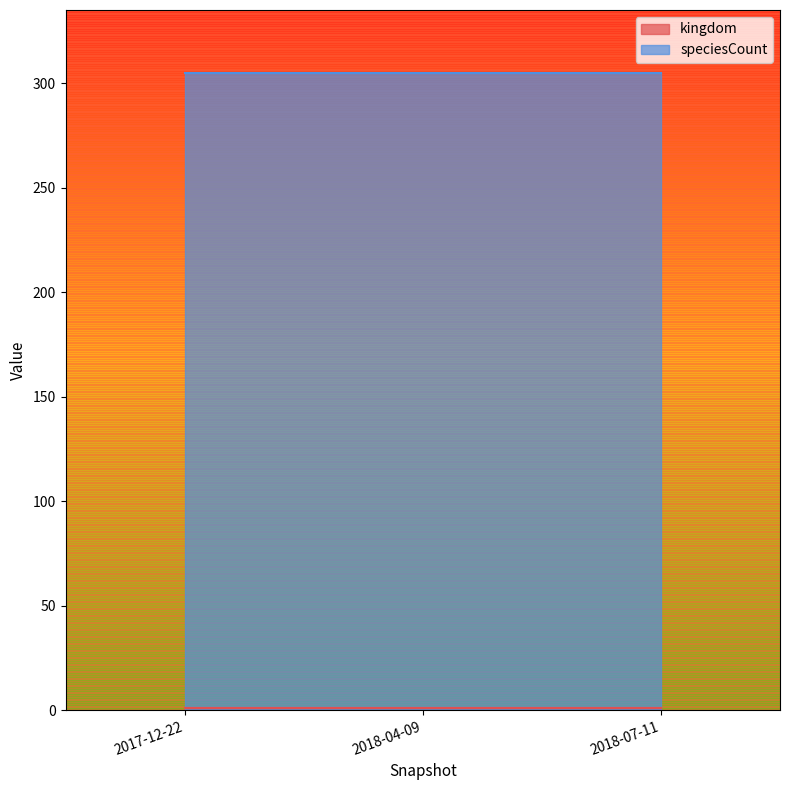

Which series changed the most between 2017-12-22 and 2018-07-11?

kingdom